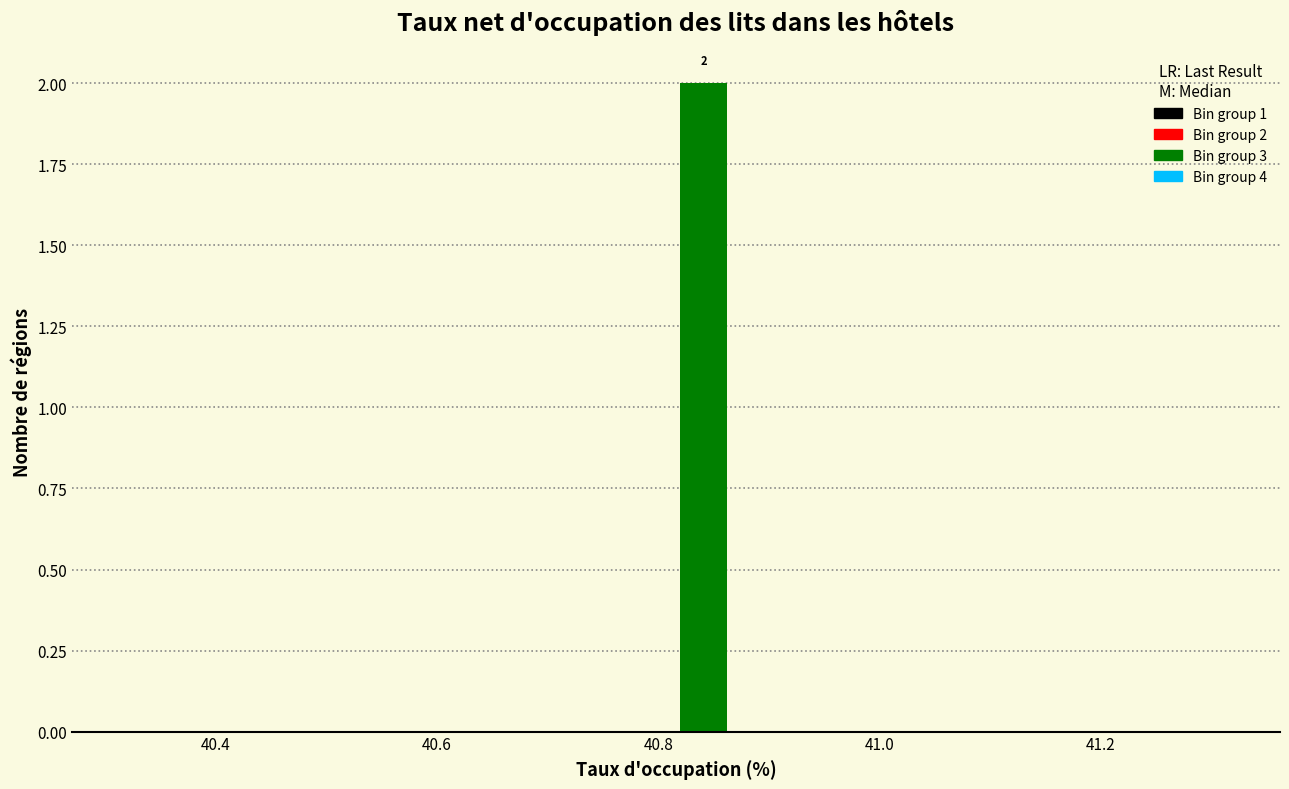

Read against the x-axis, roughly where is the centre of the tallest bar?

40.84